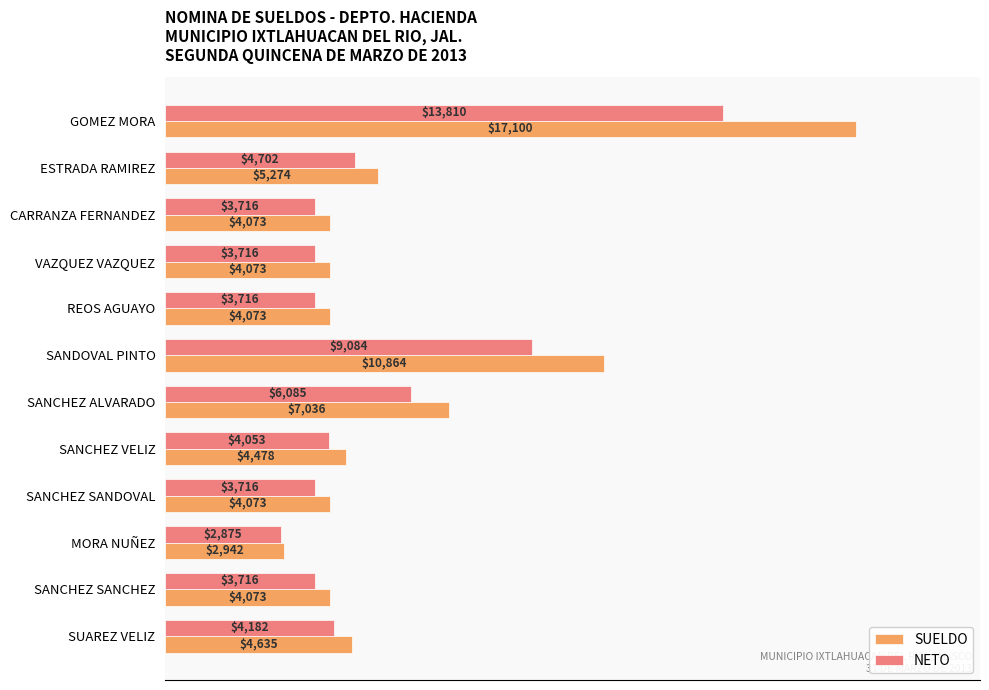

Which category has the highest value across all series?

GOMEZ MORA